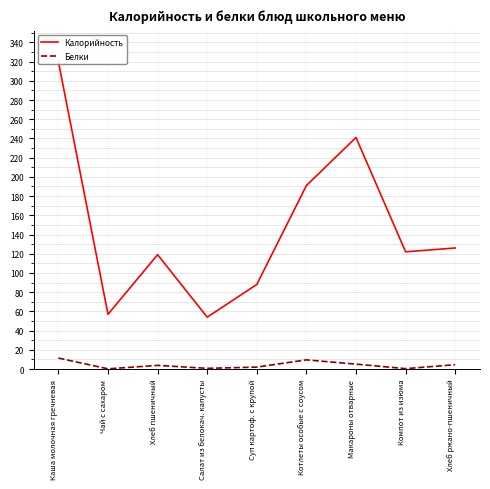

At which label is Калорийность closest to 187?

Котлеты особые с соусом